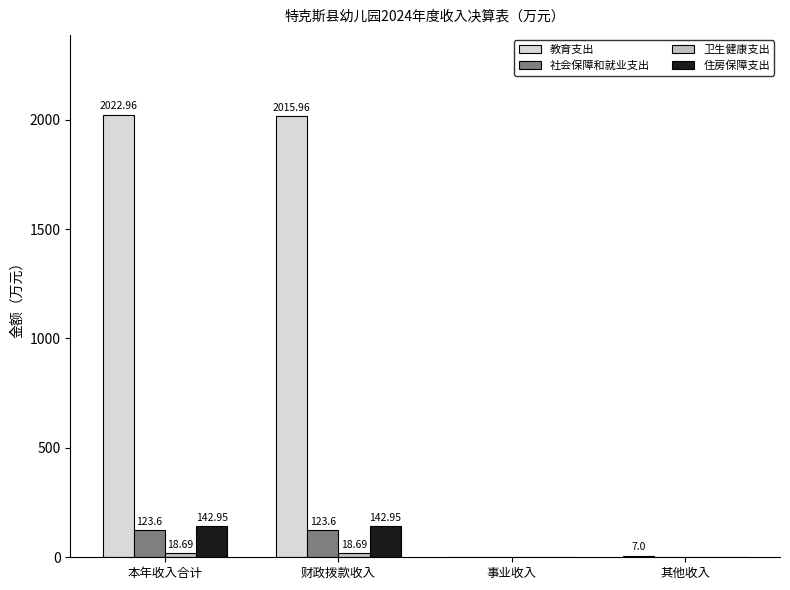

At which category is the sum across all series the highest?

本年收入合计